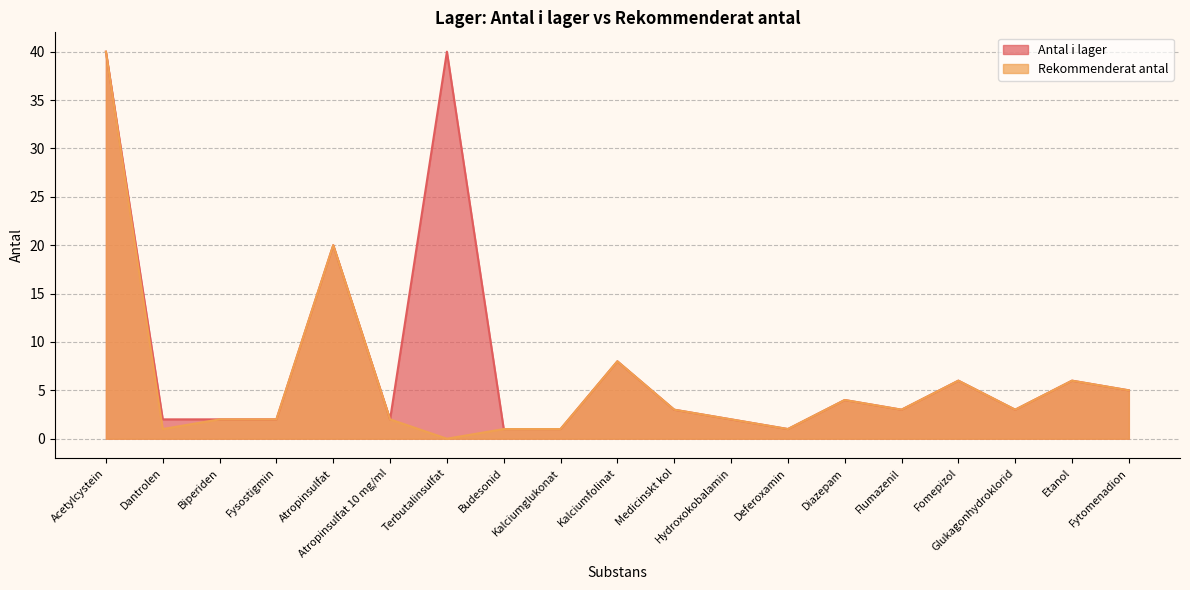

List the series in order of their peak value, lowest first.

Antal i lager, Rekommenderat antal